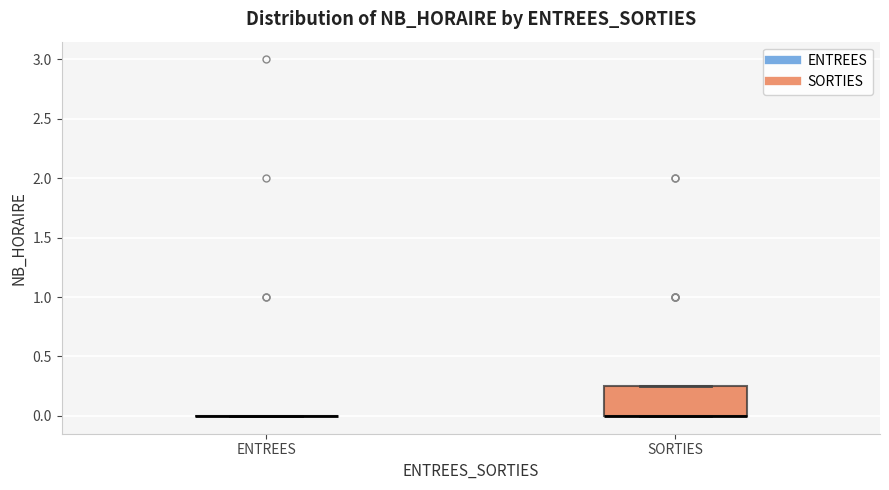

Where is the lower edge of the box for SORTIES on the y-axis? The values are not printed on the chart, so give them approximately, as read against the axis.

0.00